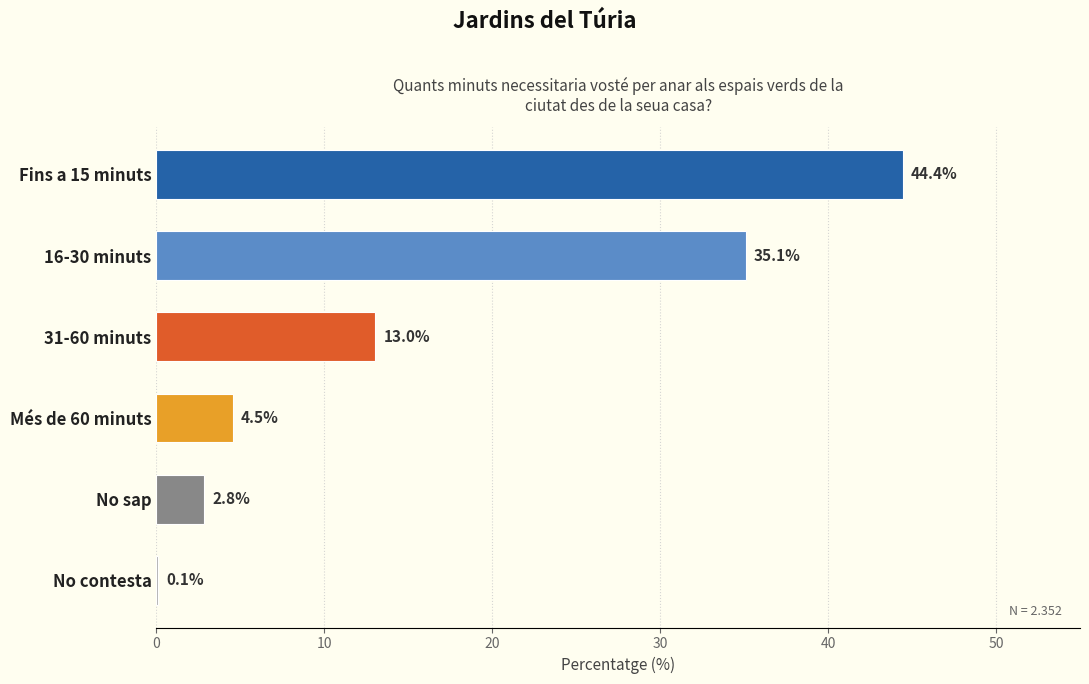

Reading top to bottom, extract all data points from this chart.

Fins a 15 minuts=44.4	16-30 minuts=35.1	31-60 minuts=13.0	Més de 60 minuts=4.5	No sap=2.8	No contesta=0.1